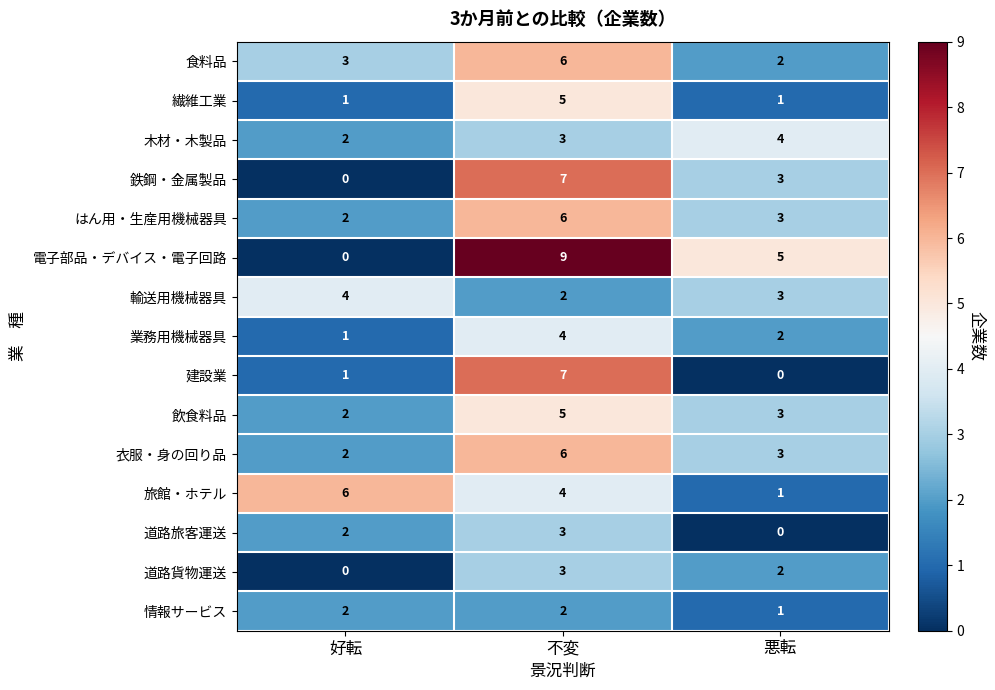

Which label corresponds to the largest value in the chart?

不変